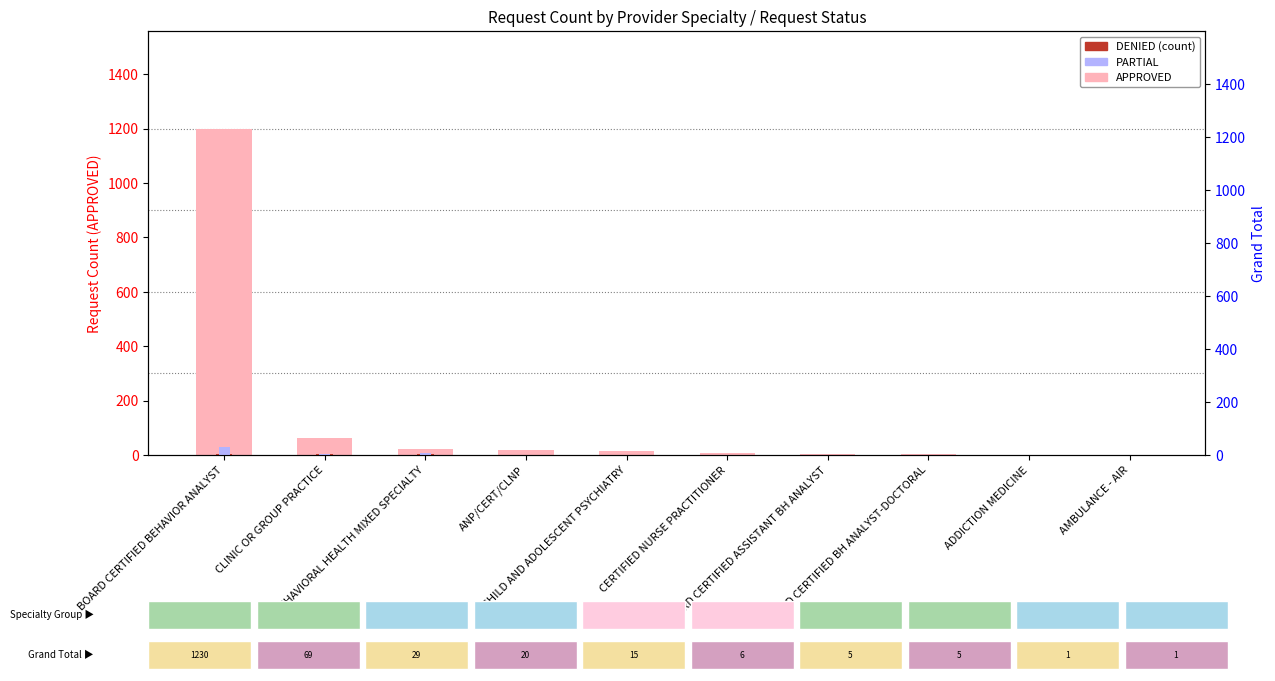

Reading left to right, extract all data points from this chart.

APPROVED: BOARD CERTIFIED BEHAVIOR ANALYST=1199	CLINIC OR GROUP PRACTICE=62	BEHAVIORAL HEALTH MIXED SPECIALTY=21	ANP/CERT/CLNP=18	CHILD AND ADOLESCENT PSYCHIATRY=15	CERTIFIED NURSE PRACTITIONER=6	BOARD CERTIFIED ASSISTANT BH ANALYST=5	BOARD CERTIFIED BH ANALYST-DOCTORAL=5	ADDICTION MEDICINE=1	AMBULANCE - AIR=1
DENIED: BOARD CERTIFIED BEHAVIOR ANALYST=2	CLINIC OR GROUP PRACTICE=2	BEHAVIORAL HEALTH MIXED SPECIALTY=2	ANP/CERT/CLNP=1	CHILD AND ADOLESCENT PSYCHIATRY=0	CERTIFIED NURSE PRACTITIONER=0	BOARD CERTIFIED ASSISTANT BH ANALYST=0	BOARD CERTIFIED BH ANALYST-DOCTORAL=0	ADDICTION MEDICINE=0	AMBULANCE - AIR=0
PARTIAL: BOARD CERTIFIED BEHAVIOR ANALYST=29	CLINIC OR GROUP PRACTICE=5	BEHAVIORAL HEALTH MIXED SPECIALTY=6	ANP/CERT/CLNP=1	CHILD AND ADOLESCENT PSYCHIATRY=0	CERTIFIED NURSE PRACTITIONER=0	BOARD CERTIFIED ASSISTANT BH ANALYST=0	BOARD CERTIFIED BH ANALYST-DOCTORAL=0	ADDICTION MEDICINE=0	AMBULANCE - AIR=0